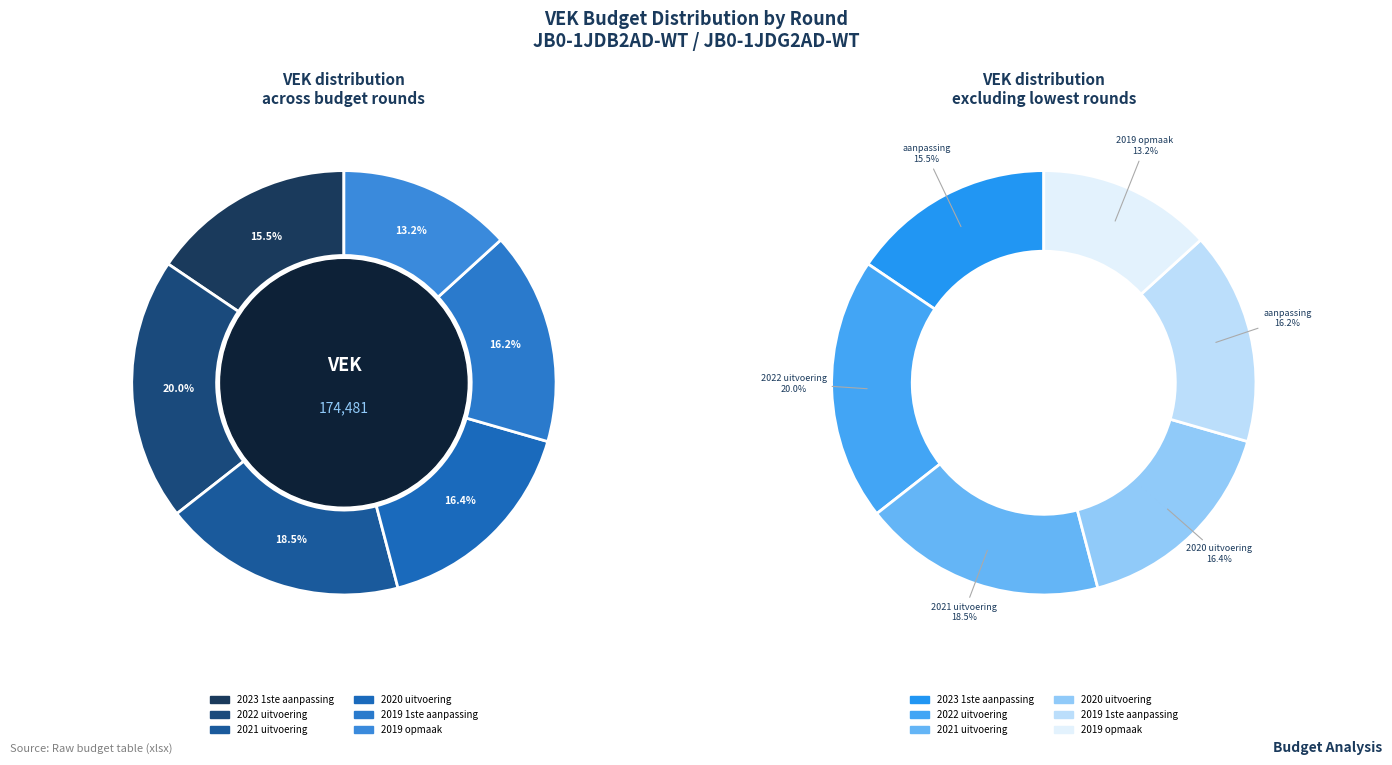

Do 2020 uitvoering and 2023 1ste aanpassing together represent more than half of the pie?

No